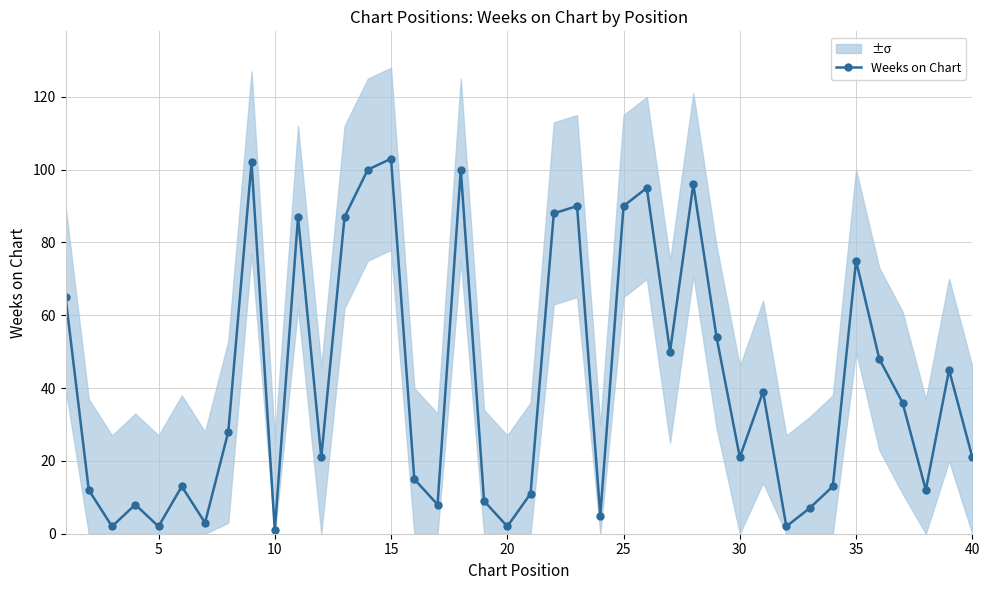

How many interior local valleys (lower than both neighbors) does the data have?

12